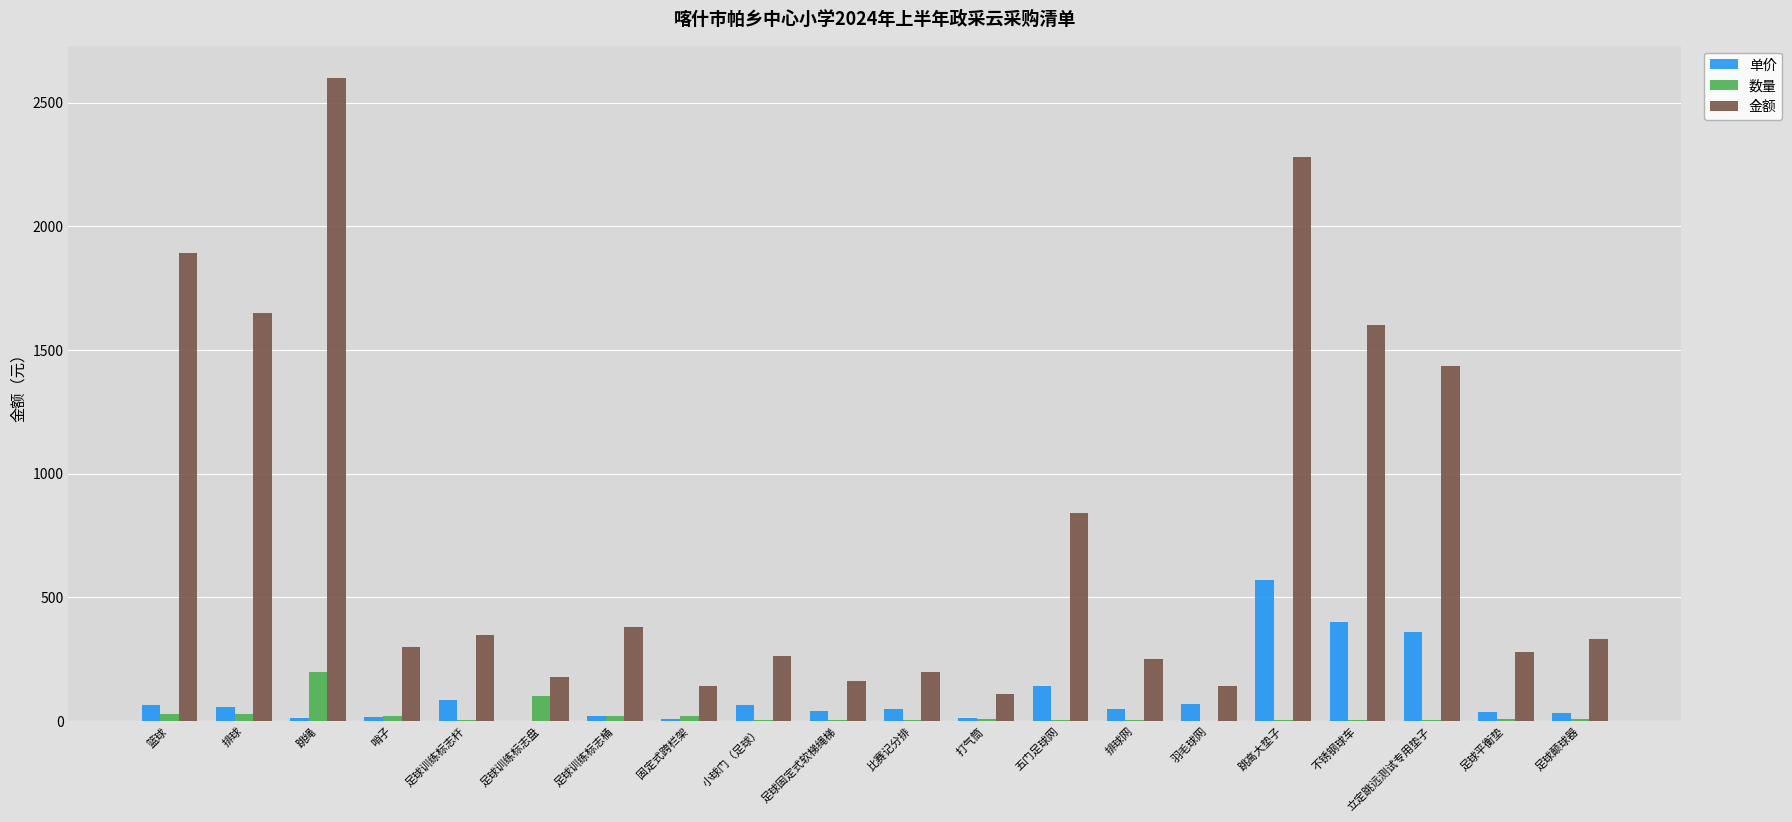

What is the highest value of the 数量 series?

200.0